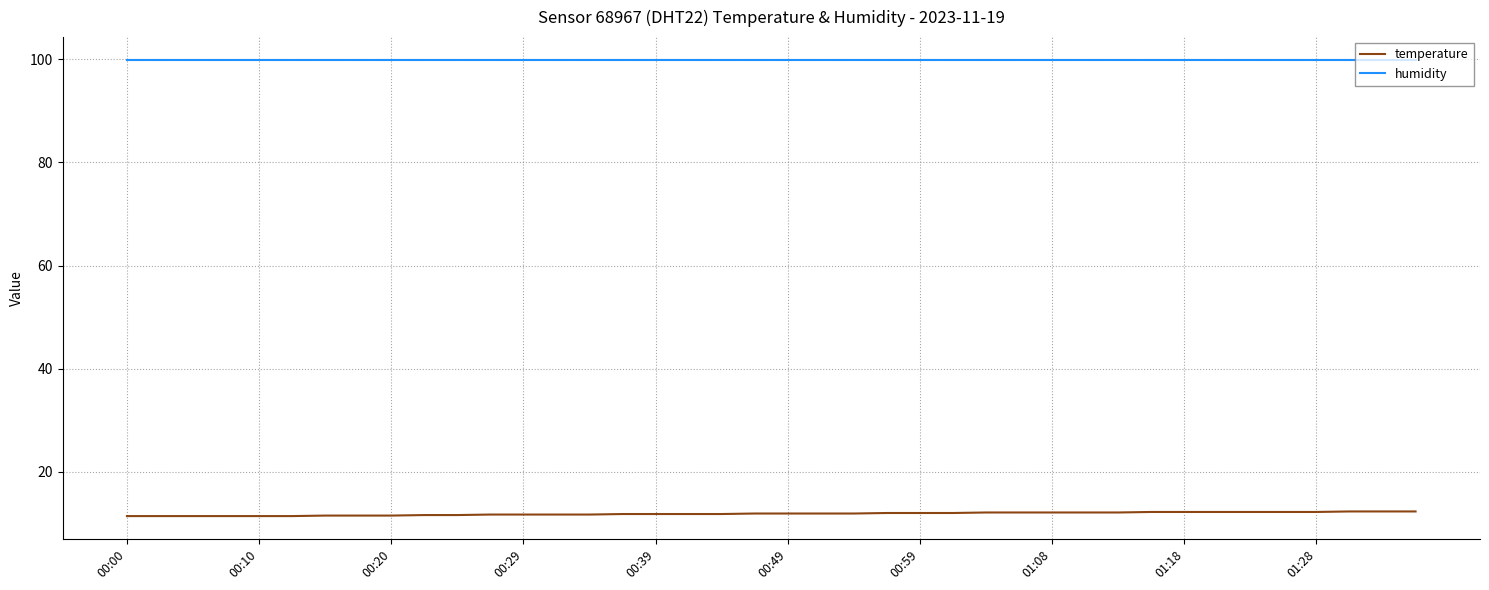

True or false: humidity and temperature cross at least once.

False